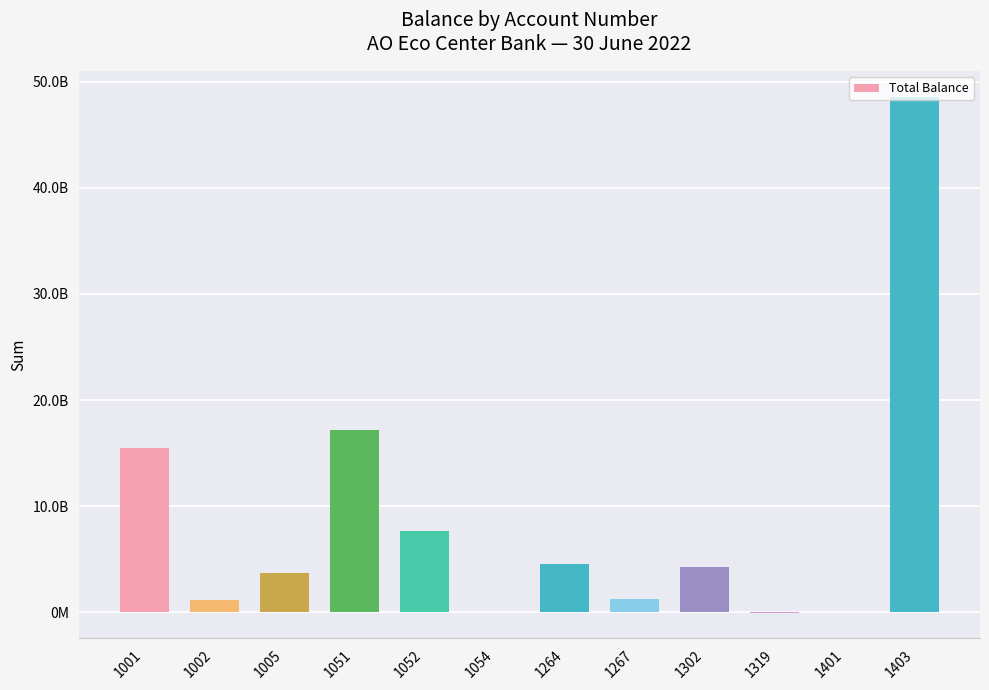

At which category does the chart reach its minimum across all series?

1319